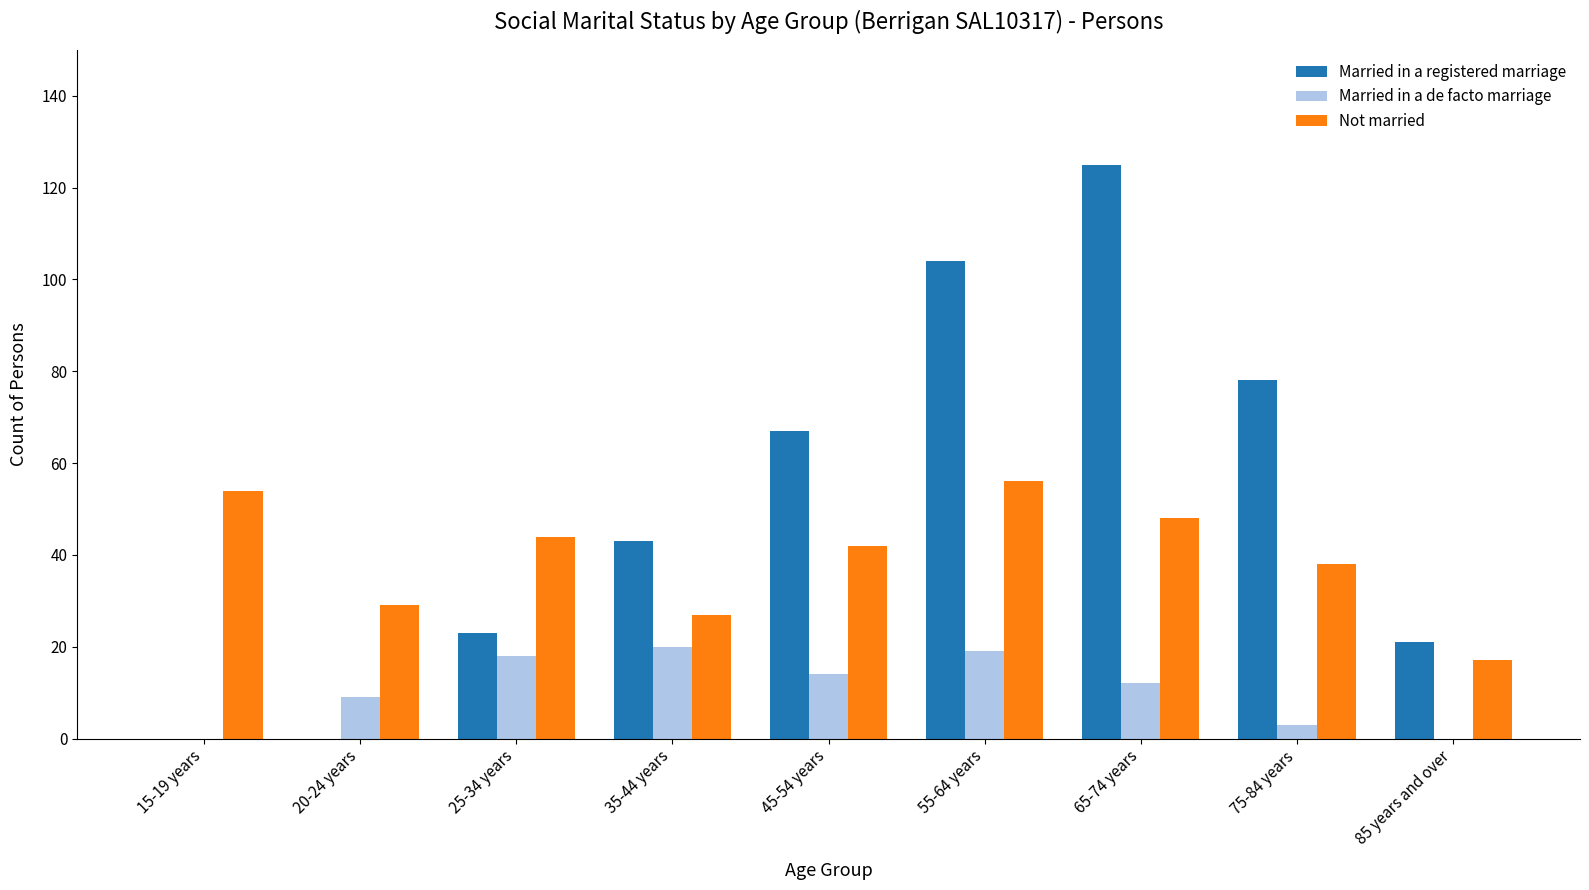

Count the number of data series in this chart.

3